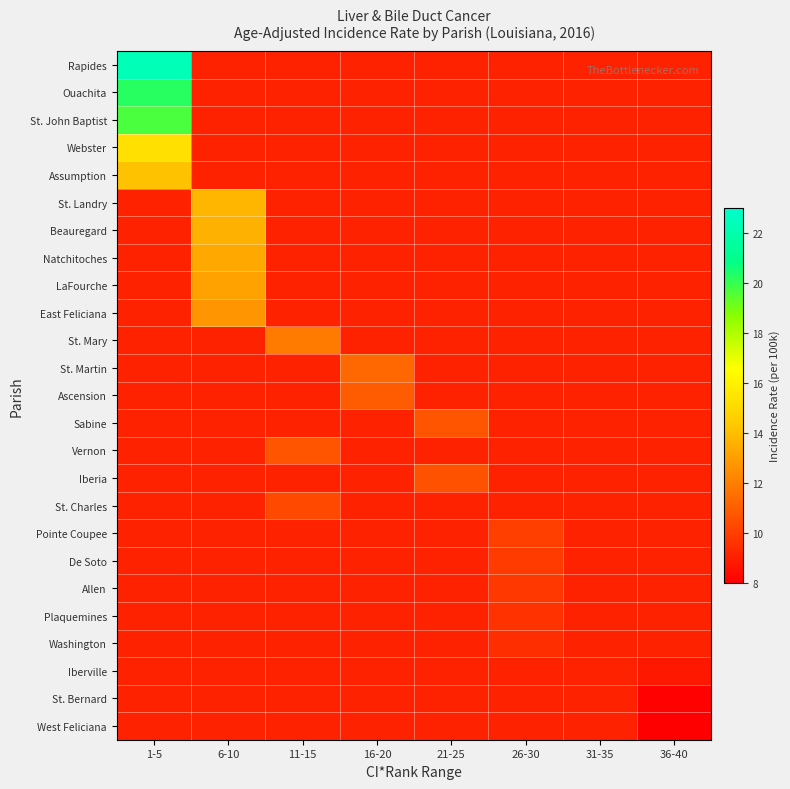

At which label does Sabine first exceed 10?

21-25